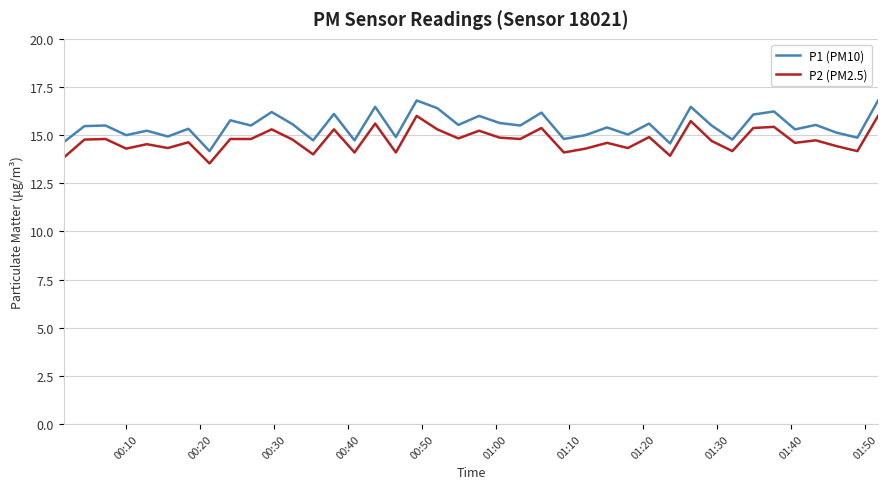

What is the average value of the P2 (PM2.5) series?

14.7